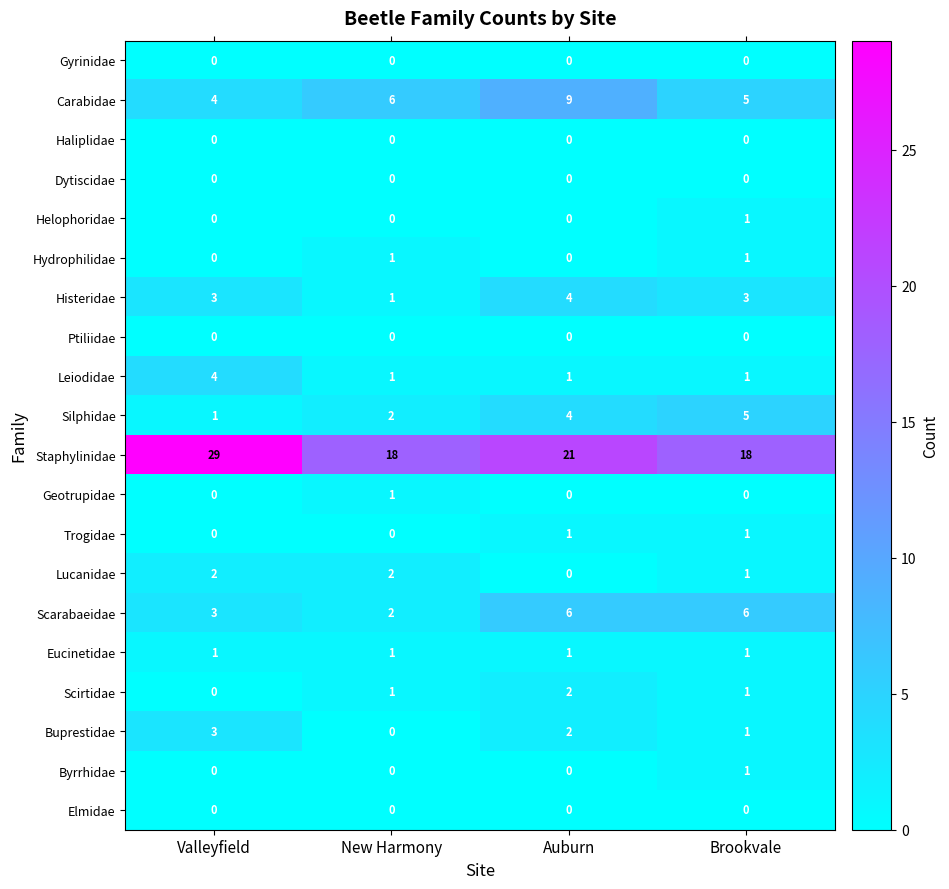

The value of Leiodidae at Valleyfield is 2. True or false?

False